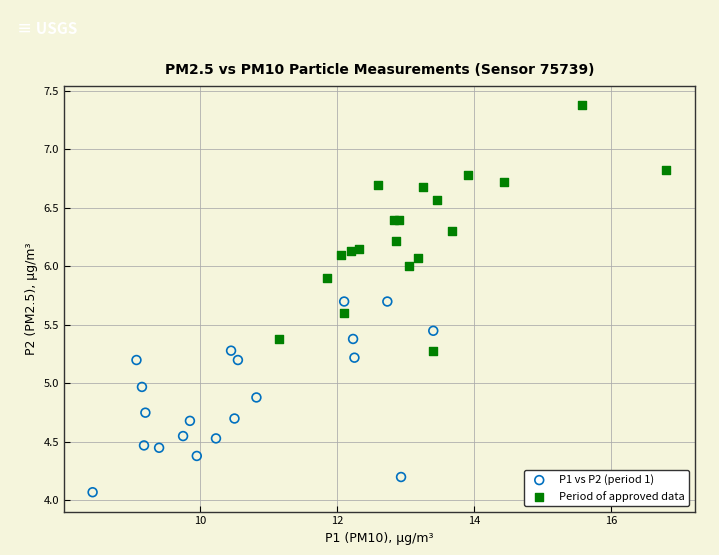

What are all the series names shown in the legend?

P1 vs P2 (period 1), Period of approved data